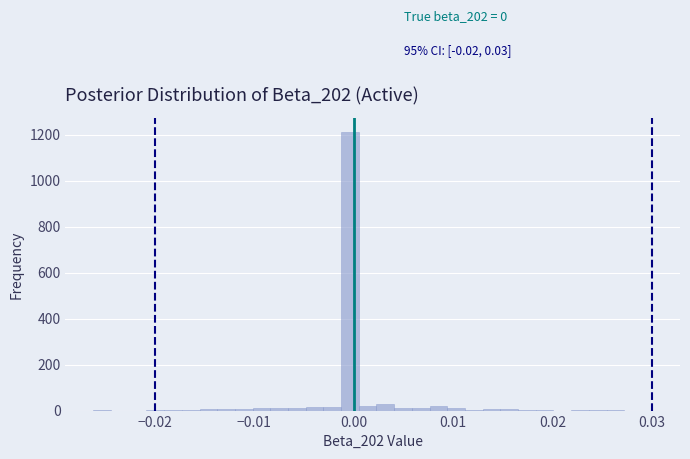

Read against the x-axis, roughly where is the centre of the tallest bar?

0.000